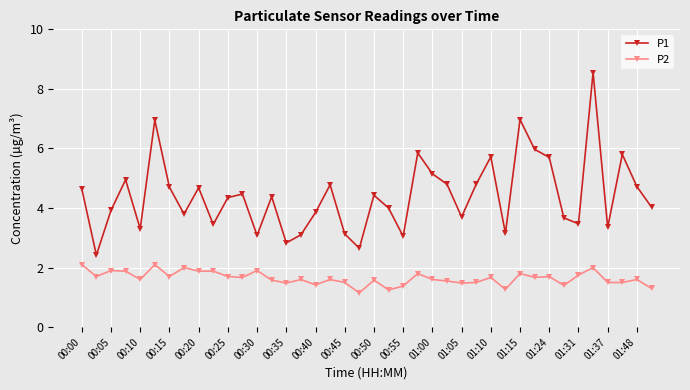

What is the difference between the maximum and minimum values in the P1 series?

6.1